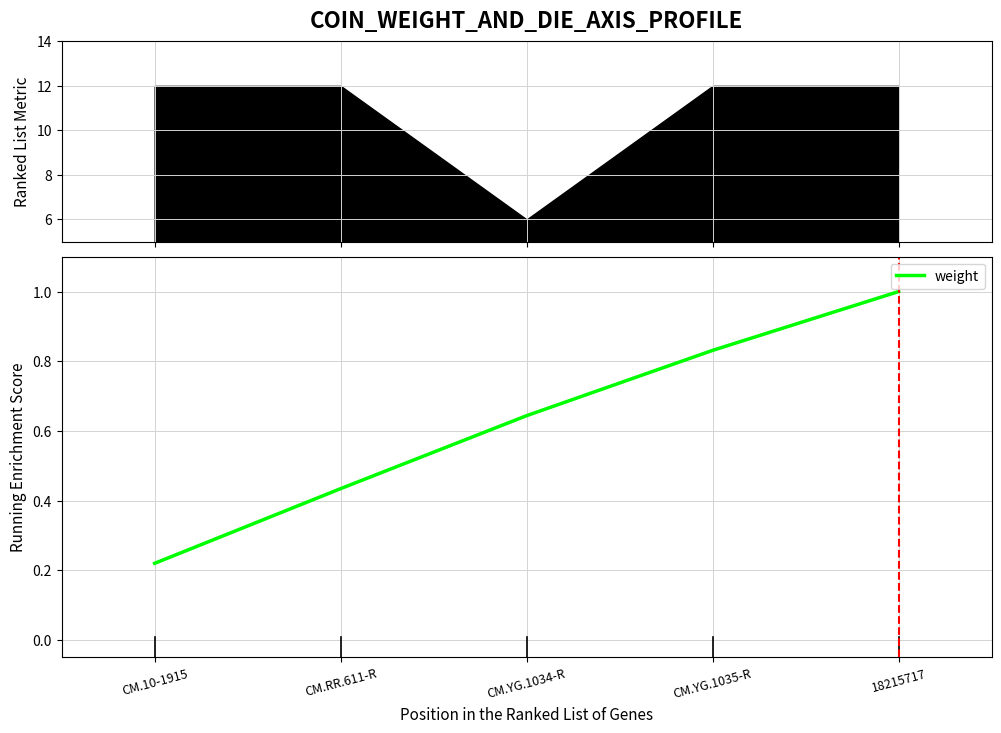

Rank the categories by value from lowest to highest.

CM.10-1915, CM.RR.611-R, CM.YG.1034-R, CM.YG.1035-R, 18215717